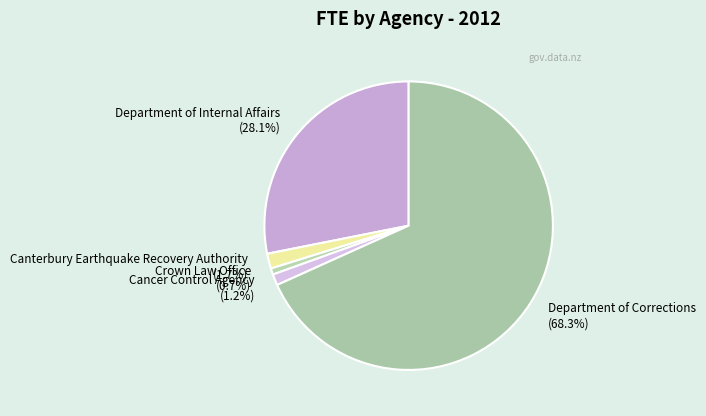

How many slices are in this pie chart?

5